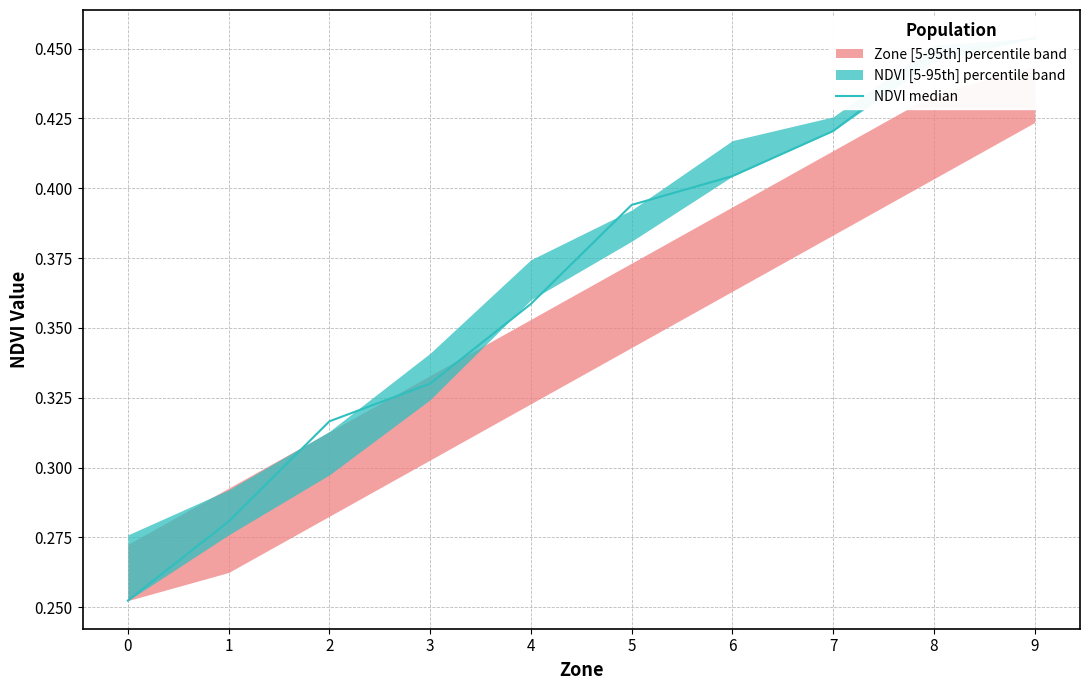

List the labels in order of value, largest first.

9, 8, 7, 6, 5, 4, 3, 2, 1, 0